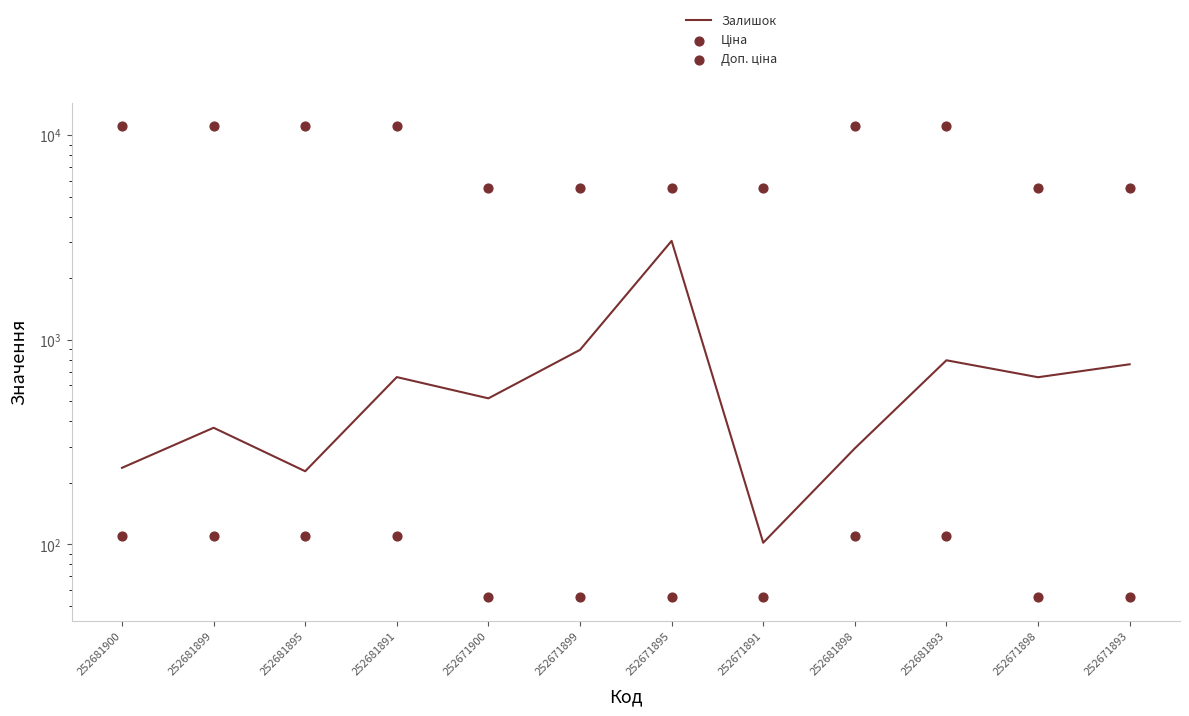

Which series contains the highest Y value?

Доп. ціна